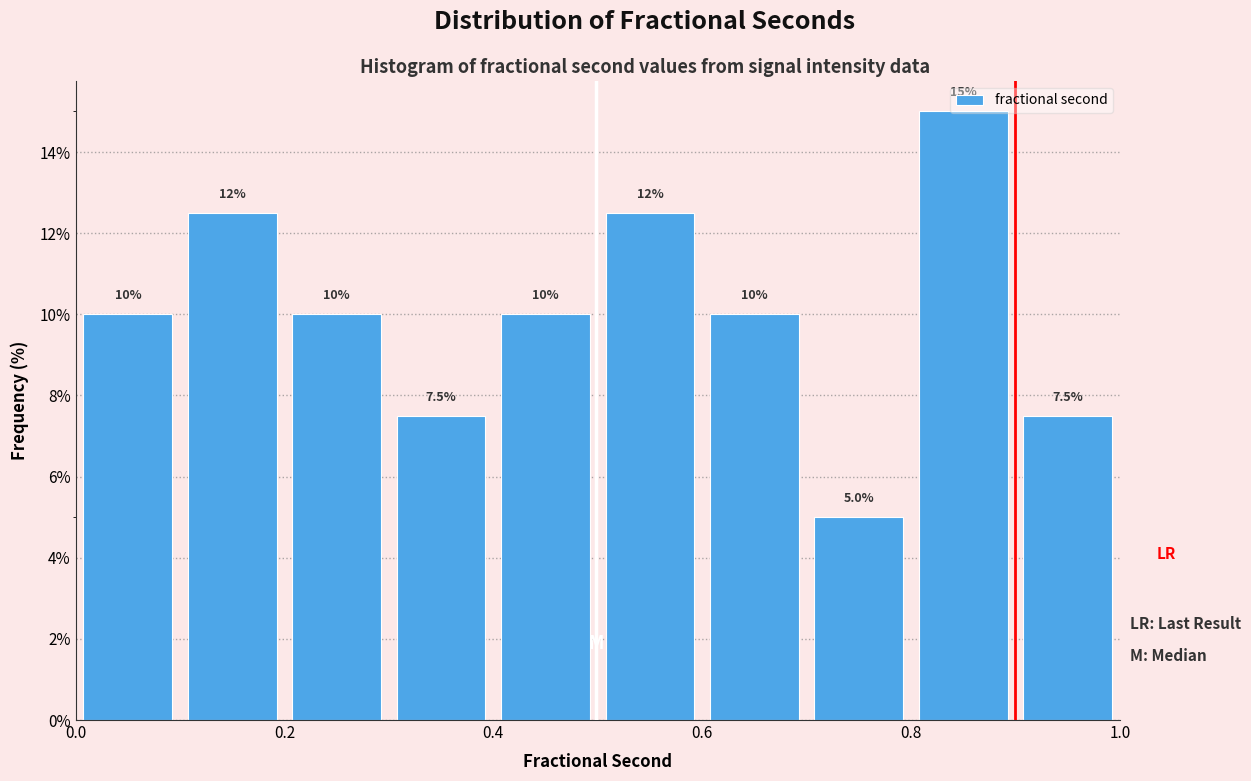

Which range on the x-axis has the tallest bar?

0.8 to 0.9